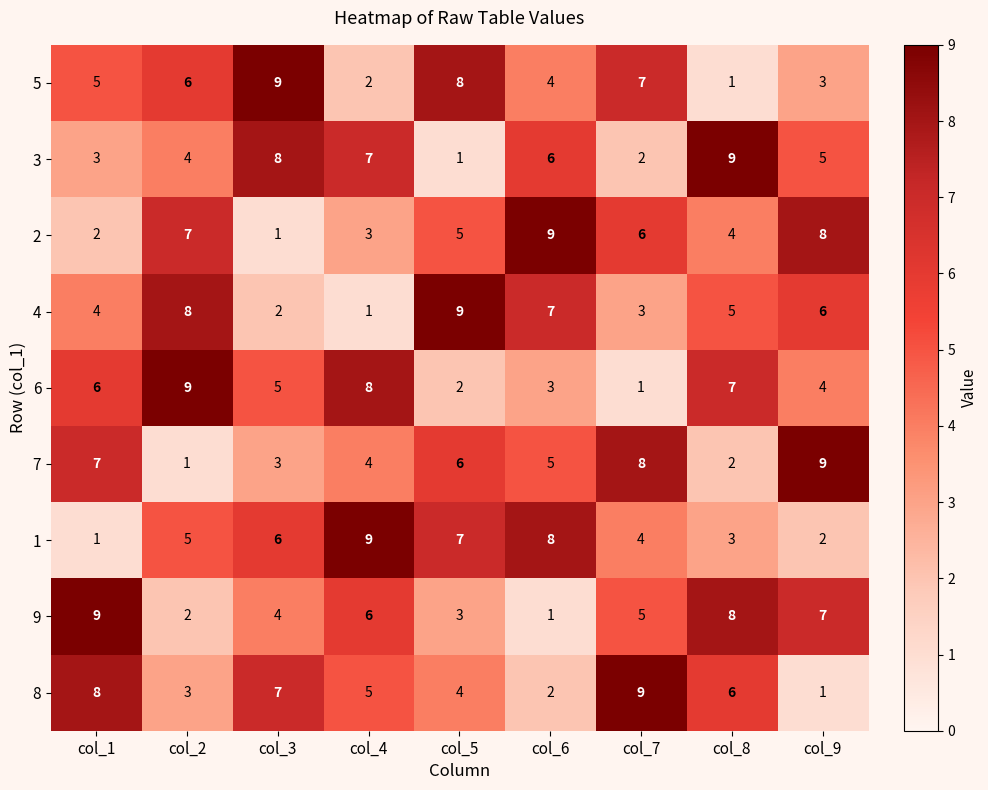

At how many categories does at least one series exceed 5?

9